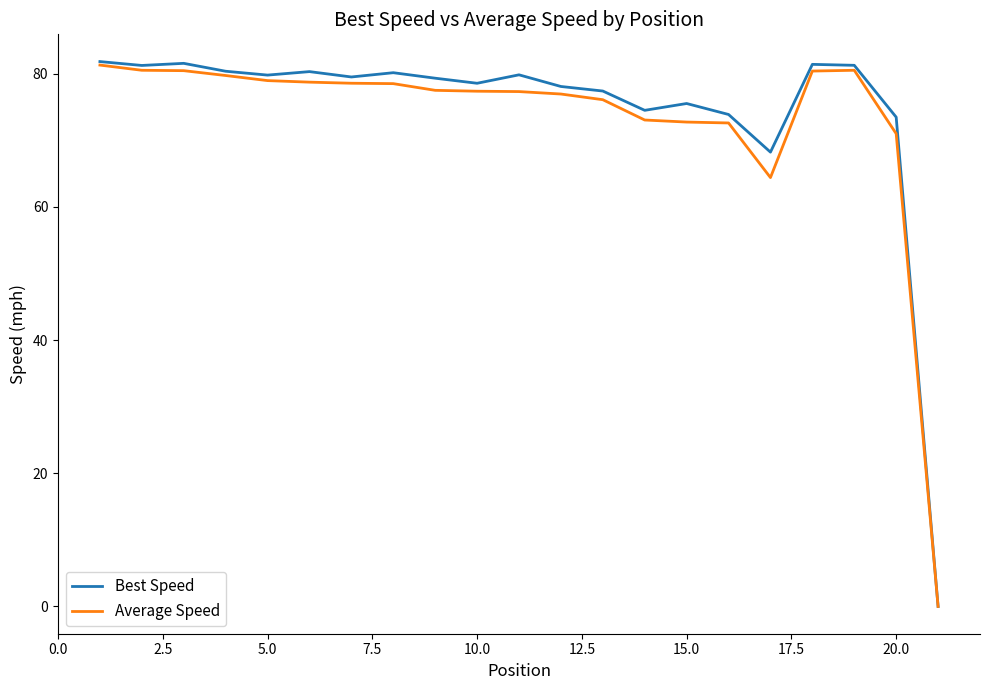

What is the maximum value for Average Speed?

81.3